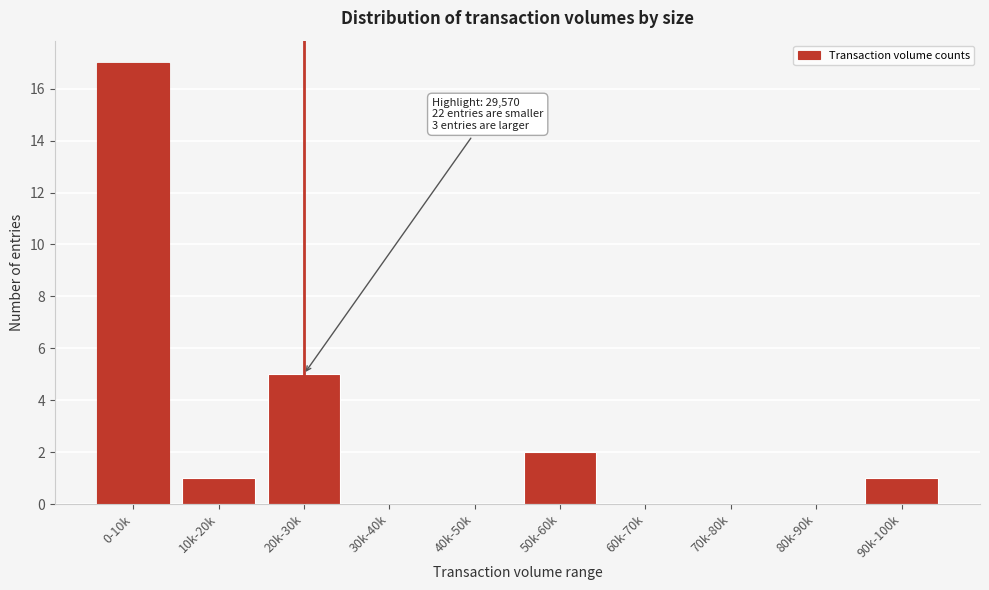

Reading left to right, list all the values displayed in this chart.

0-10k=17	10k-20k=1	20k-30k=5	30k-40k=0	40k-50k=0	50k-60k=2	60k-70k=0	70k-80k=0	80k-90k=0	90k-100k=1